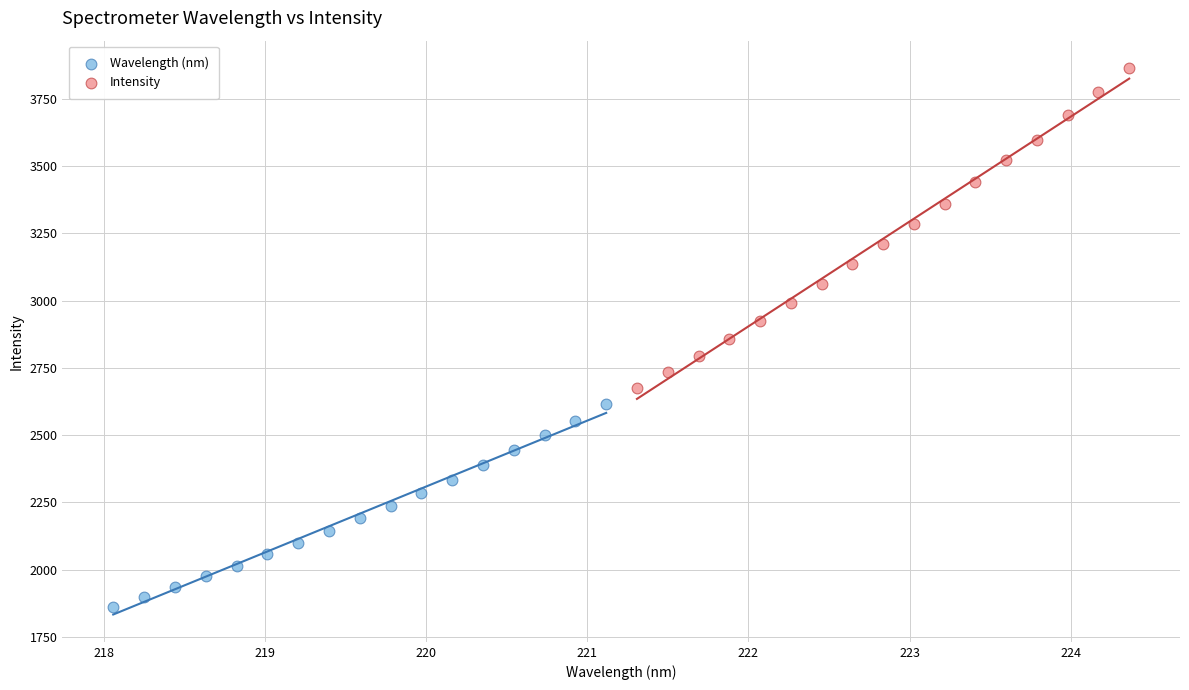

Which series contains the highest Y value?

Intensity